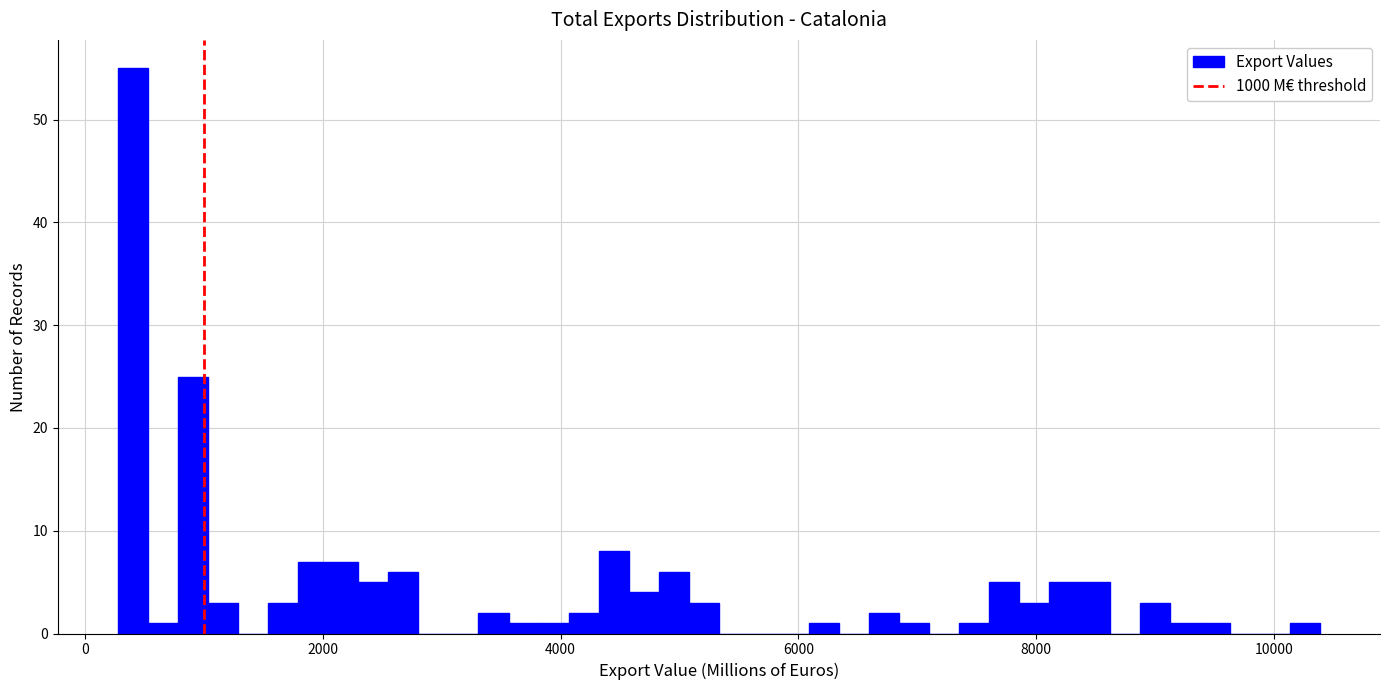

Read against the x-axis, roughly where is the centre of the tallest bar?

400